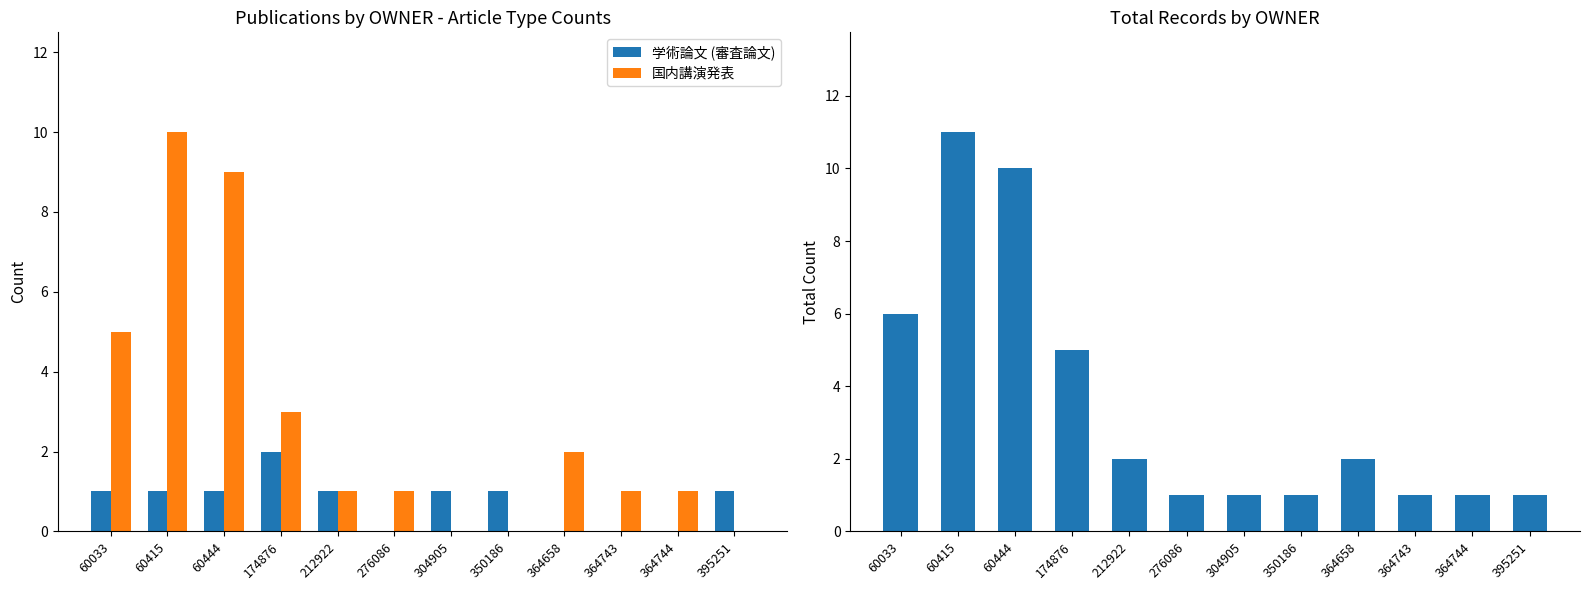

What is the value of the 国内講演発表 bar at the 3rd from the left?

9